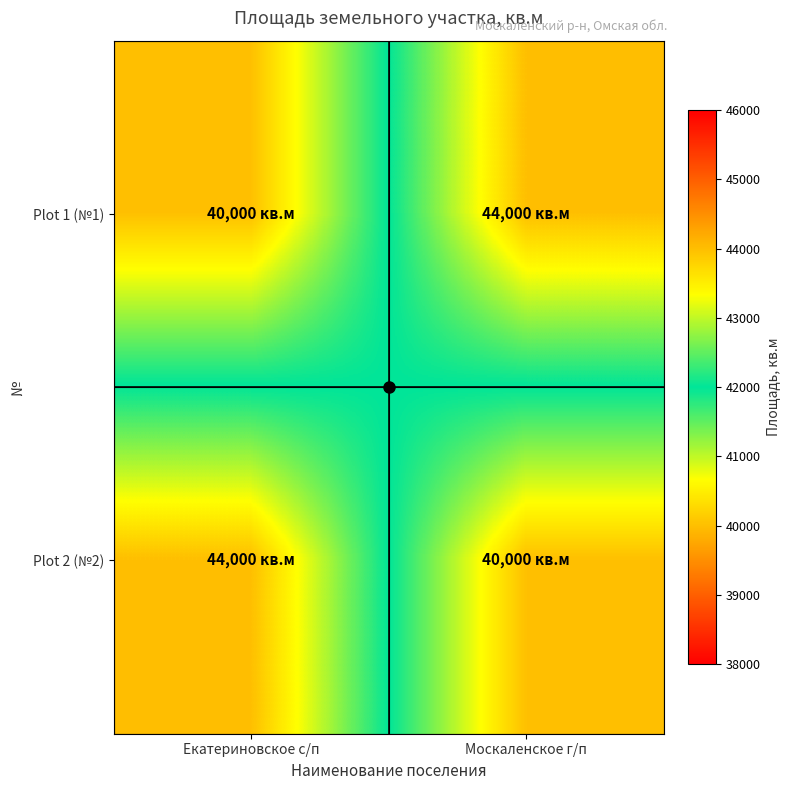

Reading right to left, extract all data points from this chart.

Plot 1 (№1): Москаленское г/п=44000	Екатериновское с/п=40000
Plot 2 (№2): Москаленское г/п=40000	Екатериновское с/п=44000